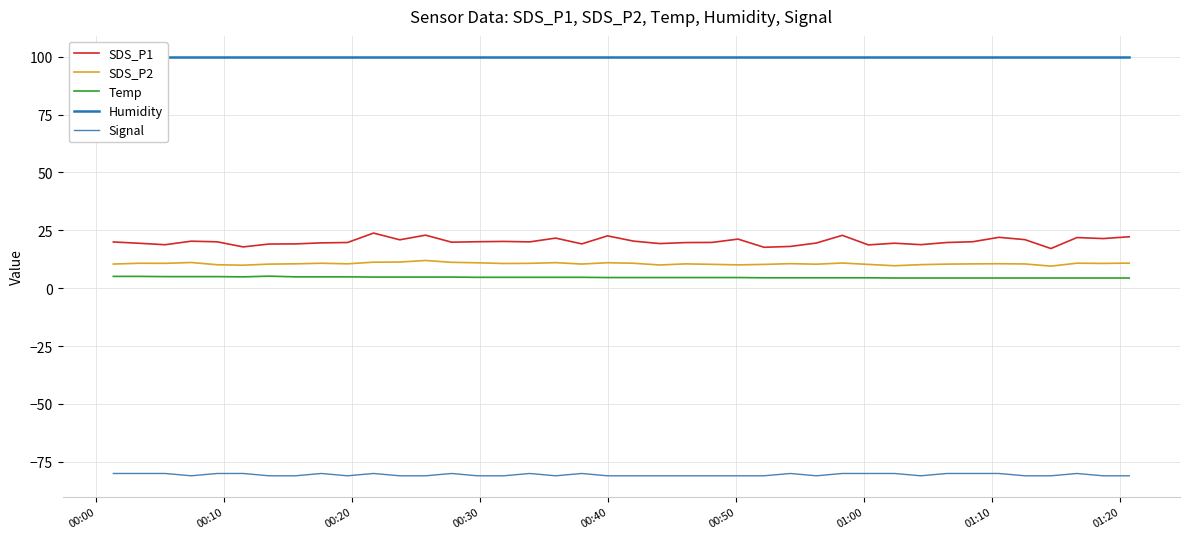

What is the value of the Signal point at the 35th from the left?

-80.0